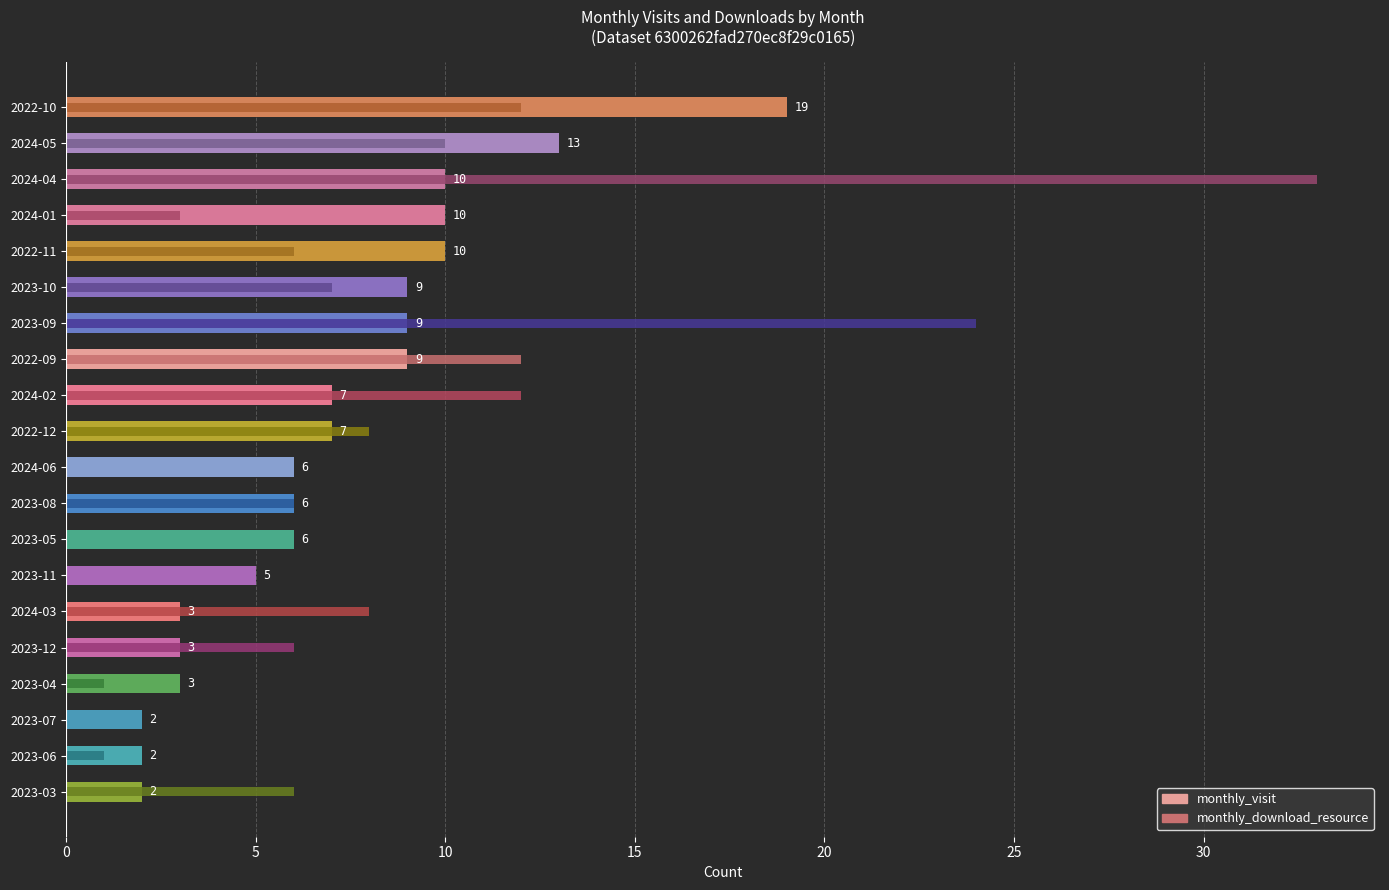

What is the difference between the maximum and minimum values in the monthly_download_resource series?

33